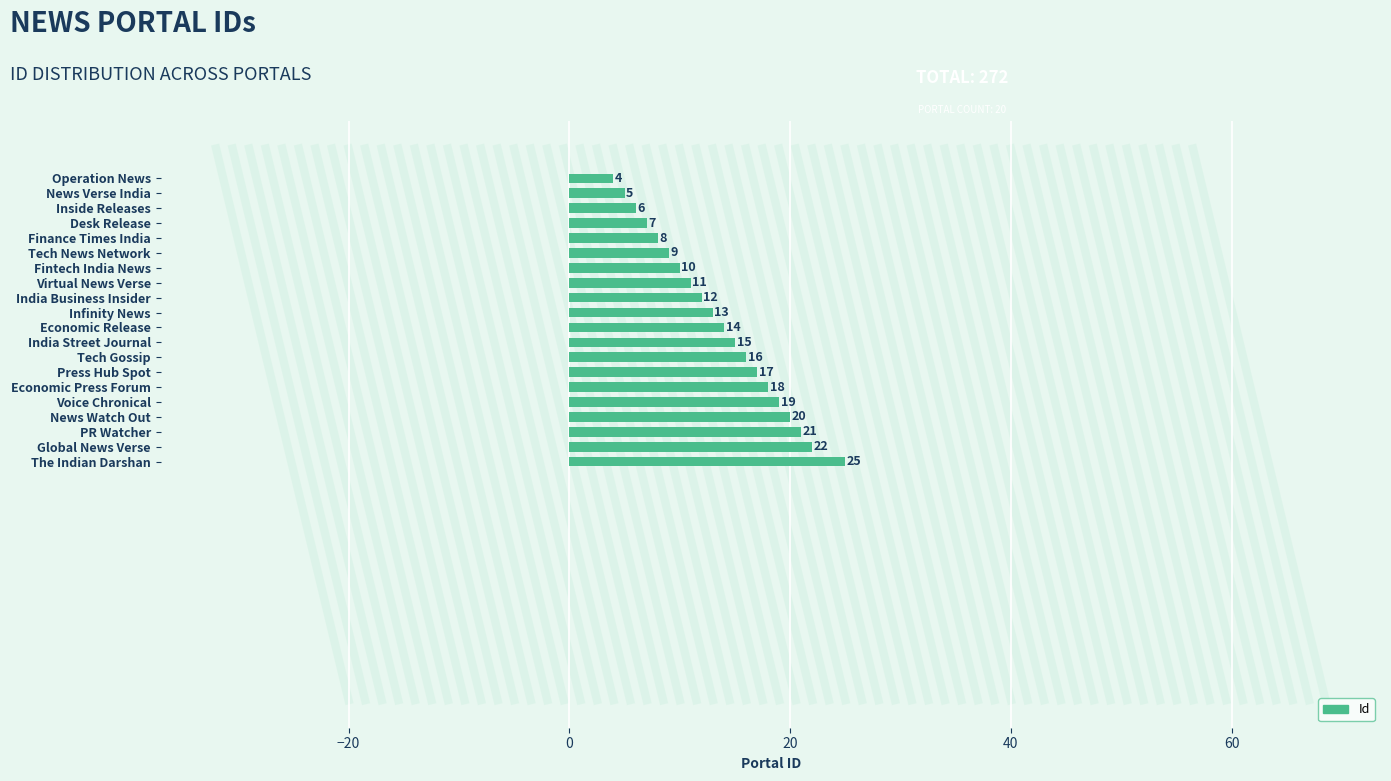

List the labels in order of value, smallest first.

Operation News, News Verse India, Inside Releases, Desk Release, Finance Times India, Tech News Network, Fintech India News, Virtual News Verse, India Business Insider, Infinity News, Economic Release, India Street Journal, Tech Gossip, Press Hub Spot, Economic Press Forum, Voice Chronical, News Watch Out, PR Watcher, Global News Verse, The Indian Darshan